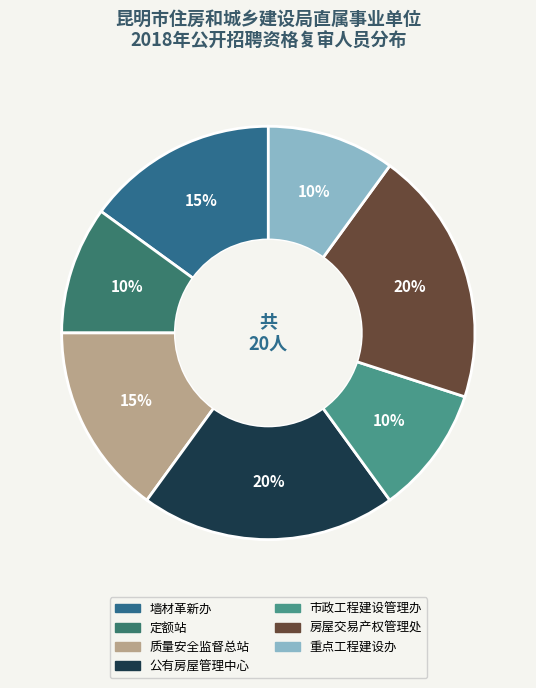

How many segments does this pie chart have?

7